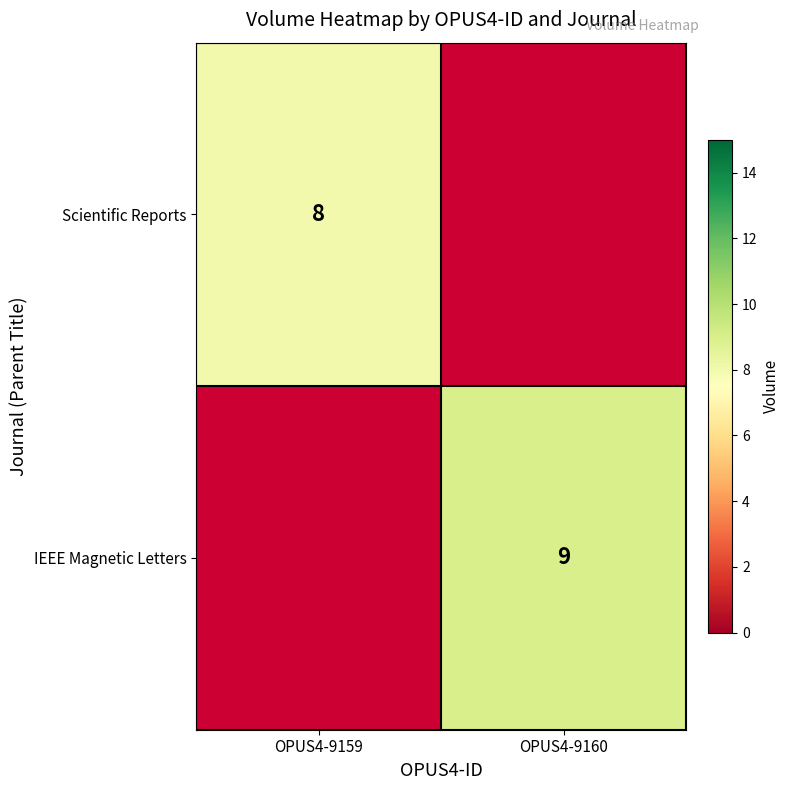

How many categories are shown in the chart?

2